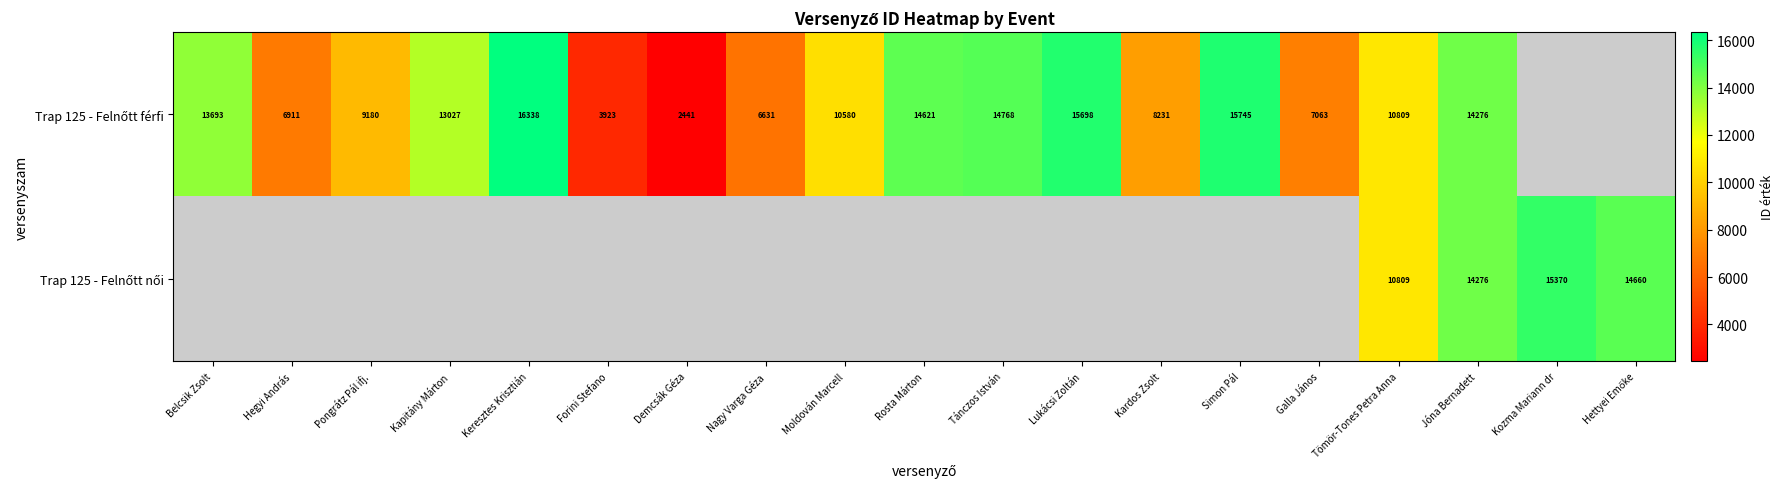

At which category is the sum across all series the highest?

Jóna Bernadett